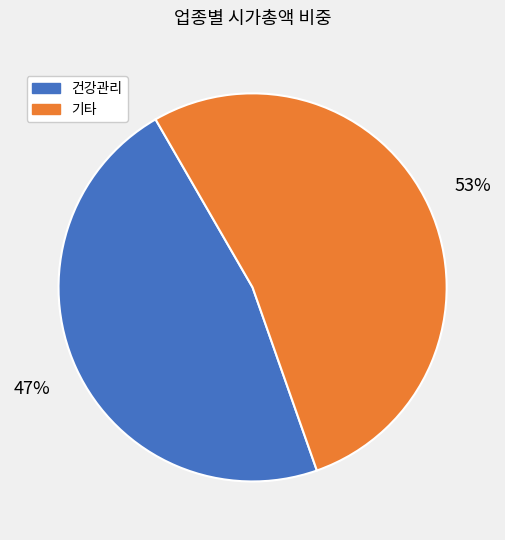

To the nearest percent, what is the average slice percentage?

50%